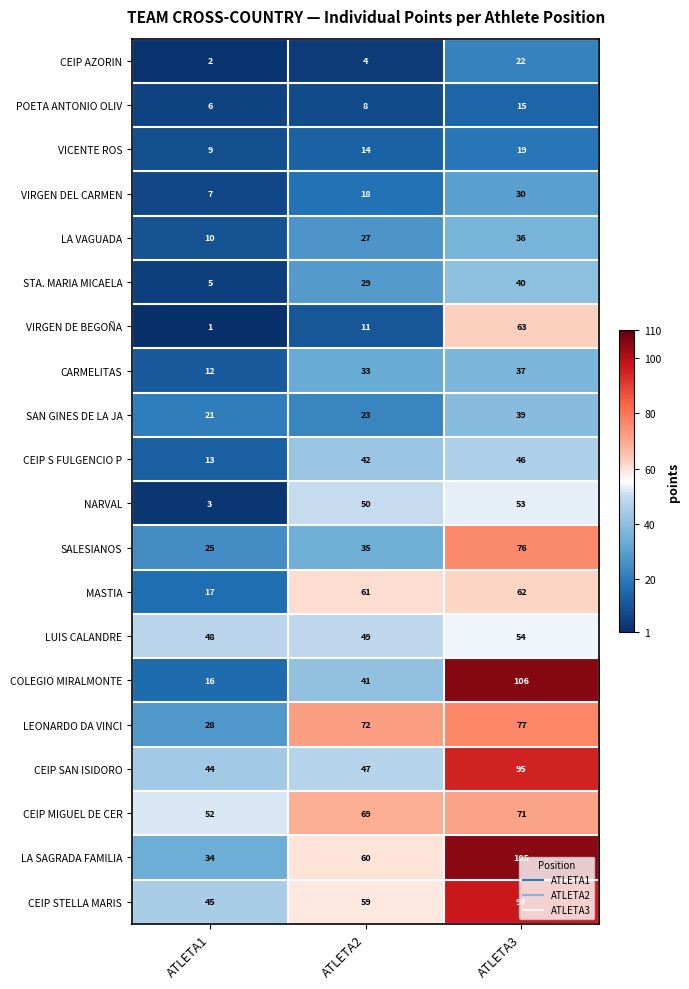

What is the total value across all series at ATLETA1?

398